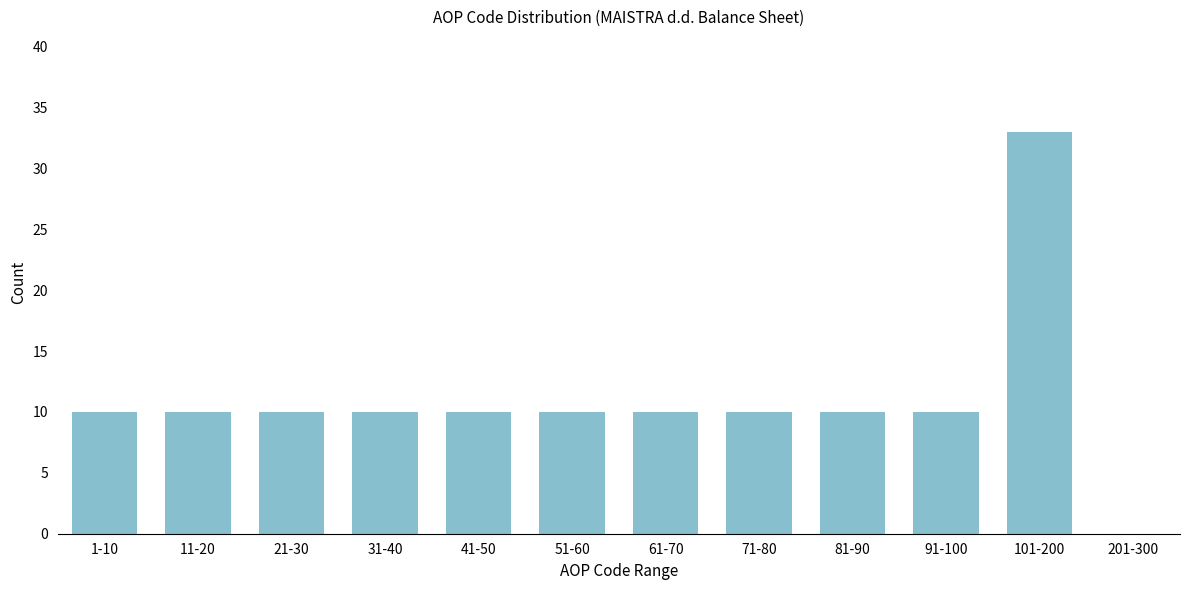

Reading right to left, what are all the values shown in this chart?

201-300=0	101-200=33	91-100=10	81-90=10	71-80=10	61-70=10	51-60=10	41-50=10	31-40=10	21-30=10	11-20=10	1-10=10